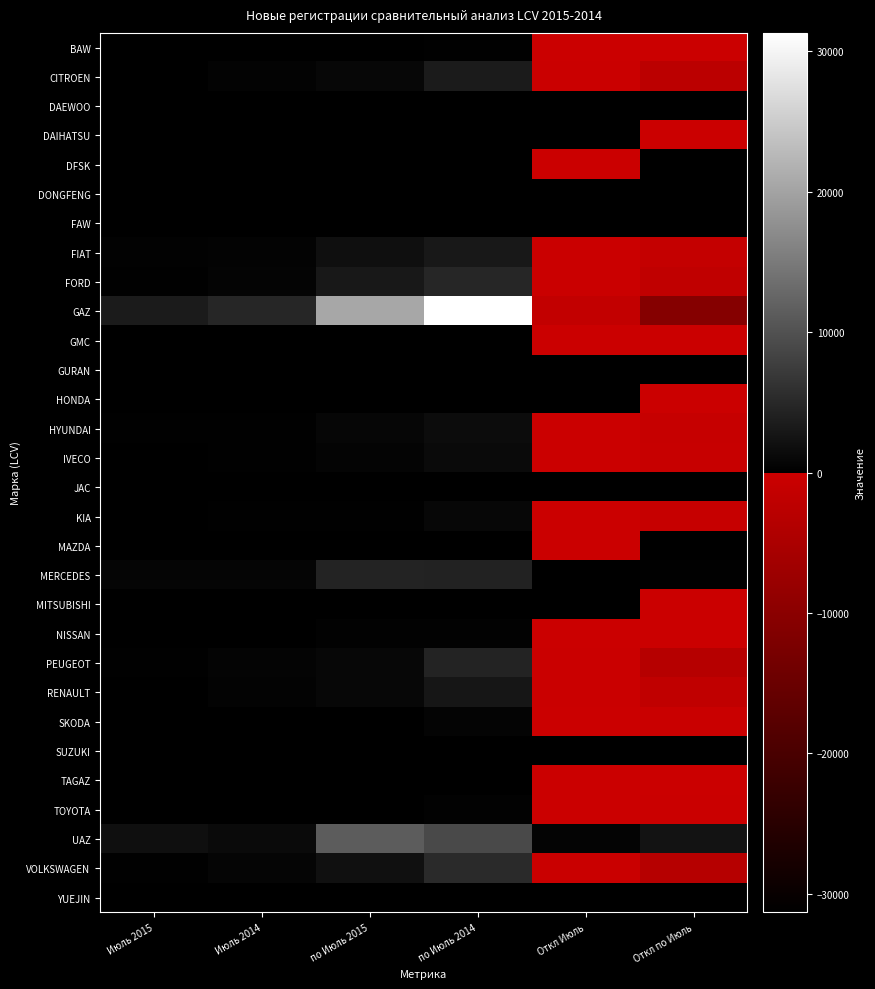

Between Июль 2015 and Июль 2014, which series saw the biggest shift?

GAZ